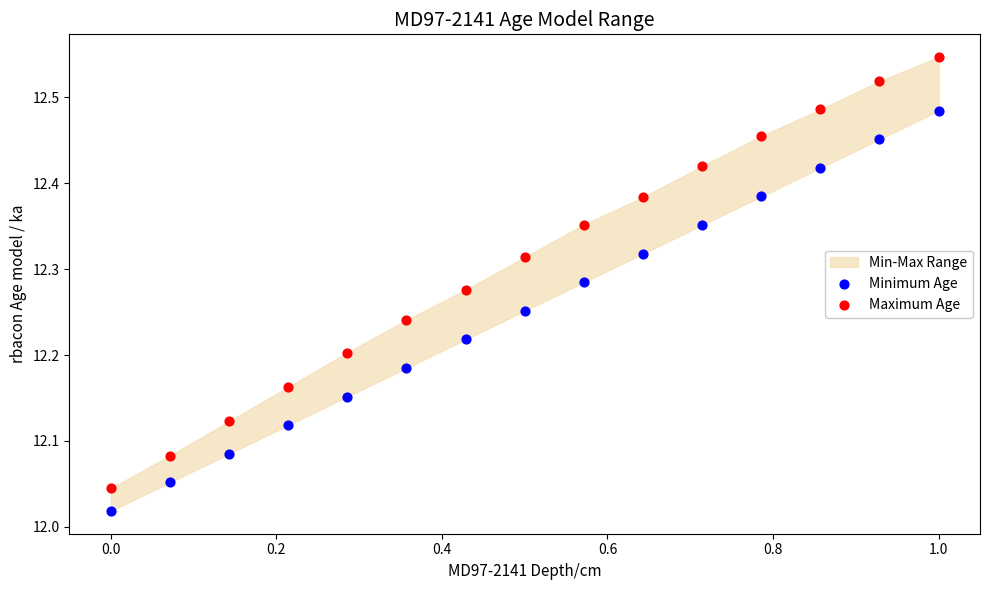

Which series reaches the maximum Y coordinate?

Maximum Age